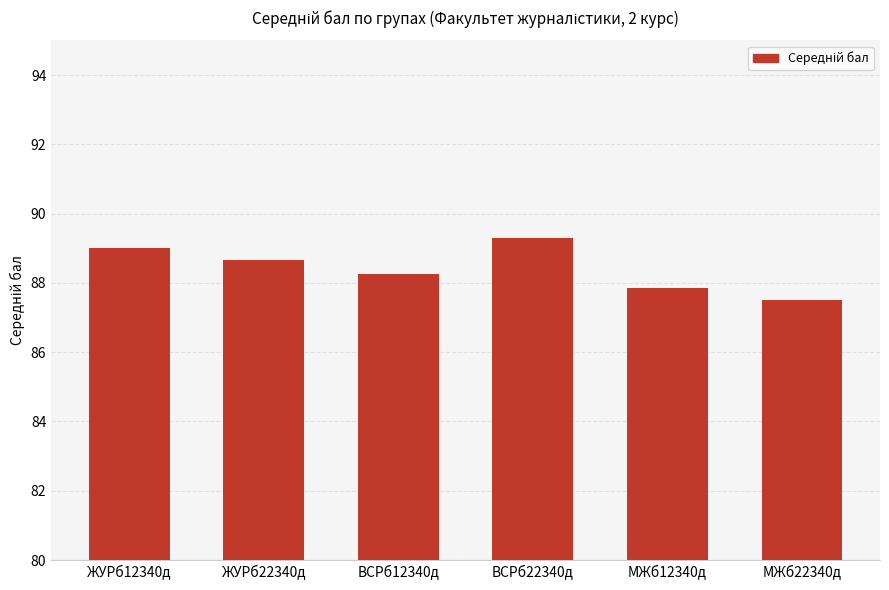

Reading right to left, extract all data points from this chart.

87.5	87.8	89.3	88.3	88.7	89.0